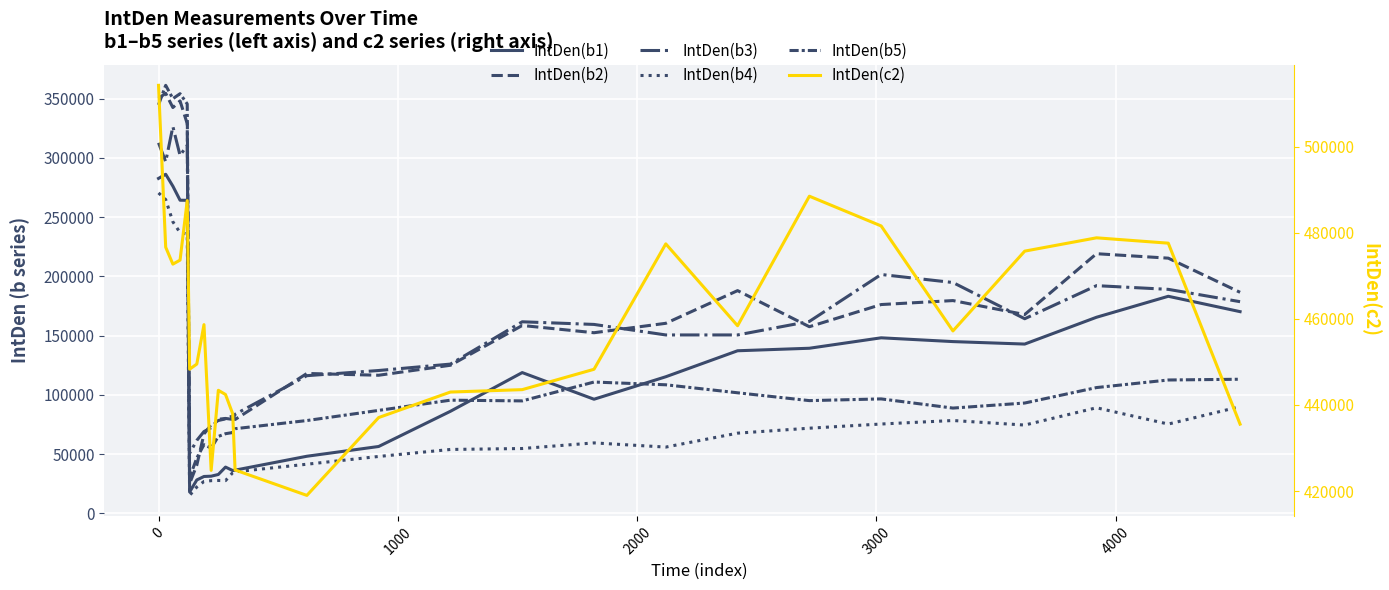

True or false: IntDen(b1) has a value of 53001 at 10.

False